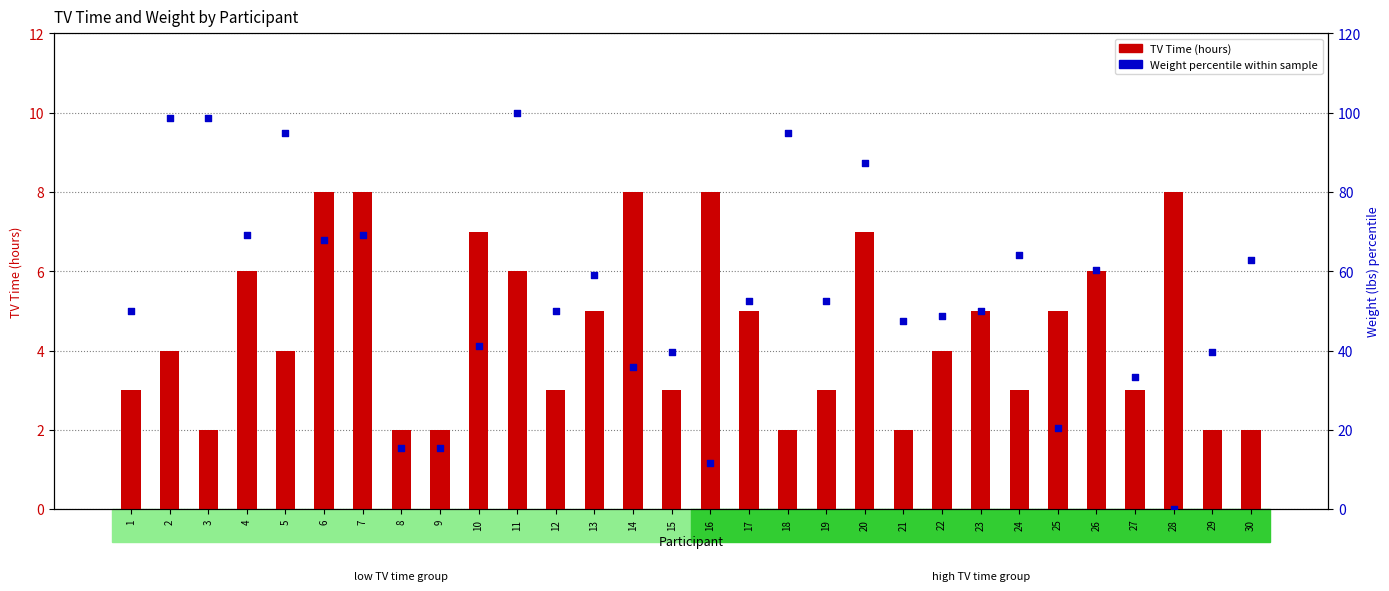

Which series reaches the minimum Y coordinate?

Weight percentile within sample